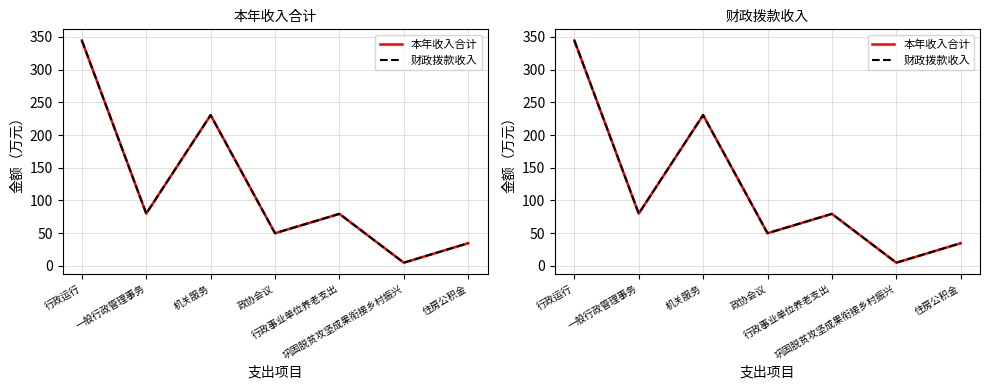

Which series has the largest range (max minus min)?

本年收入合计